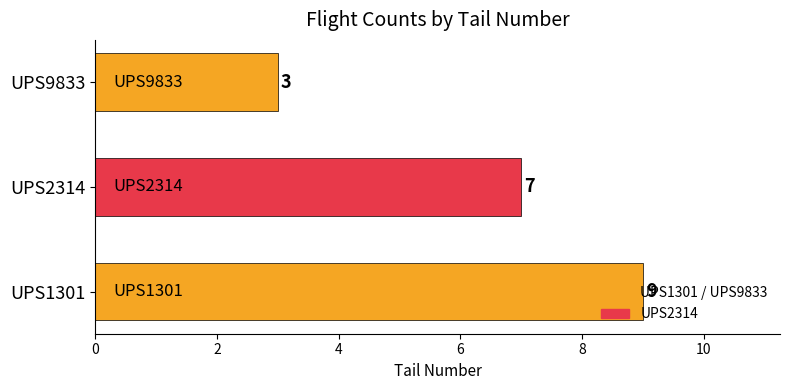

Approximately how many times larger is the value at UPS1301 compared to UPS9833?

3.0